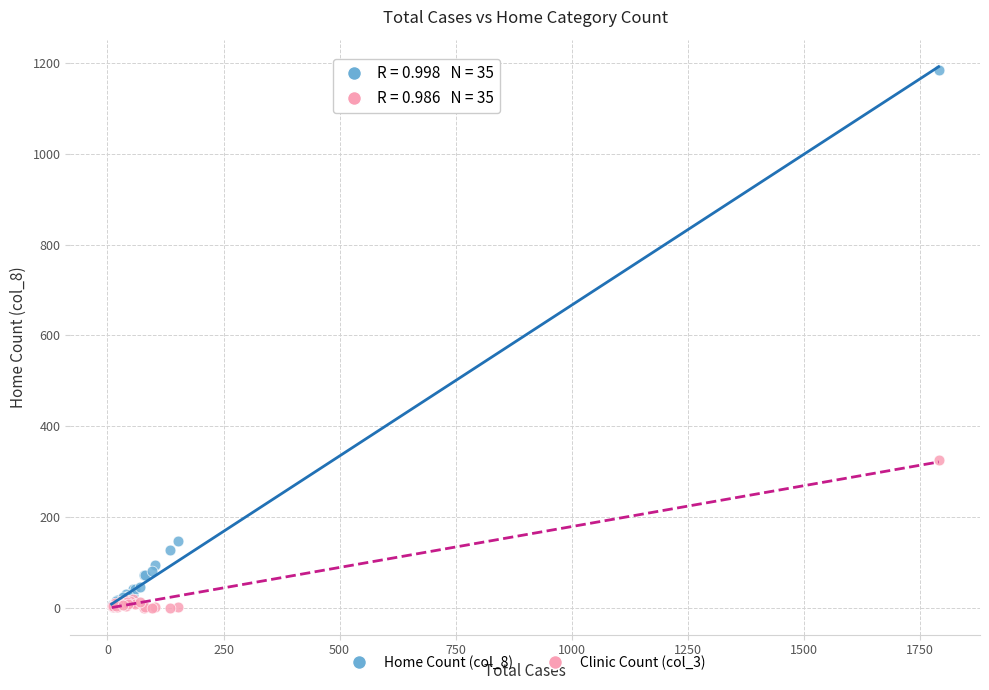

Which series contains the highest Y value?

Home Count (col_8)